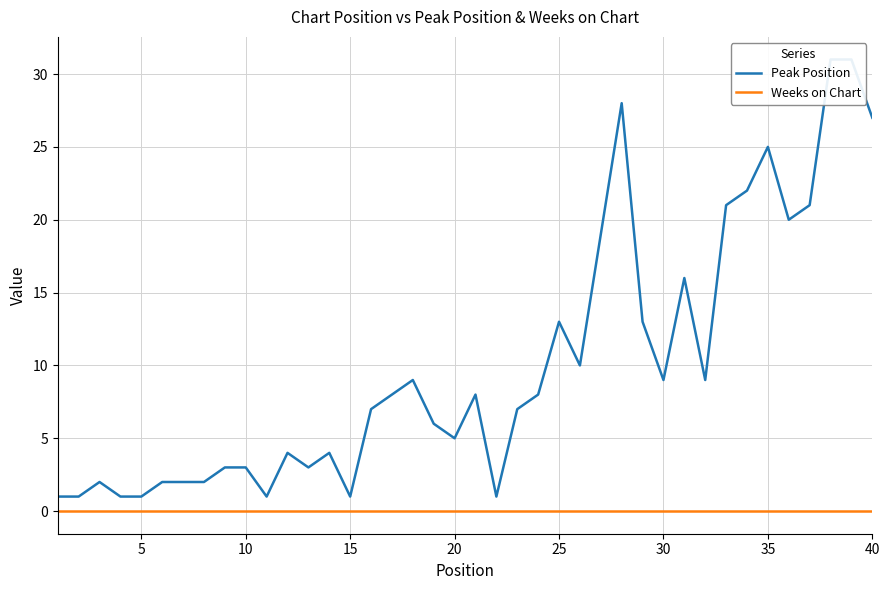

True or false: Weeks on Chart has more than 2 points higher than both neighbors.

False